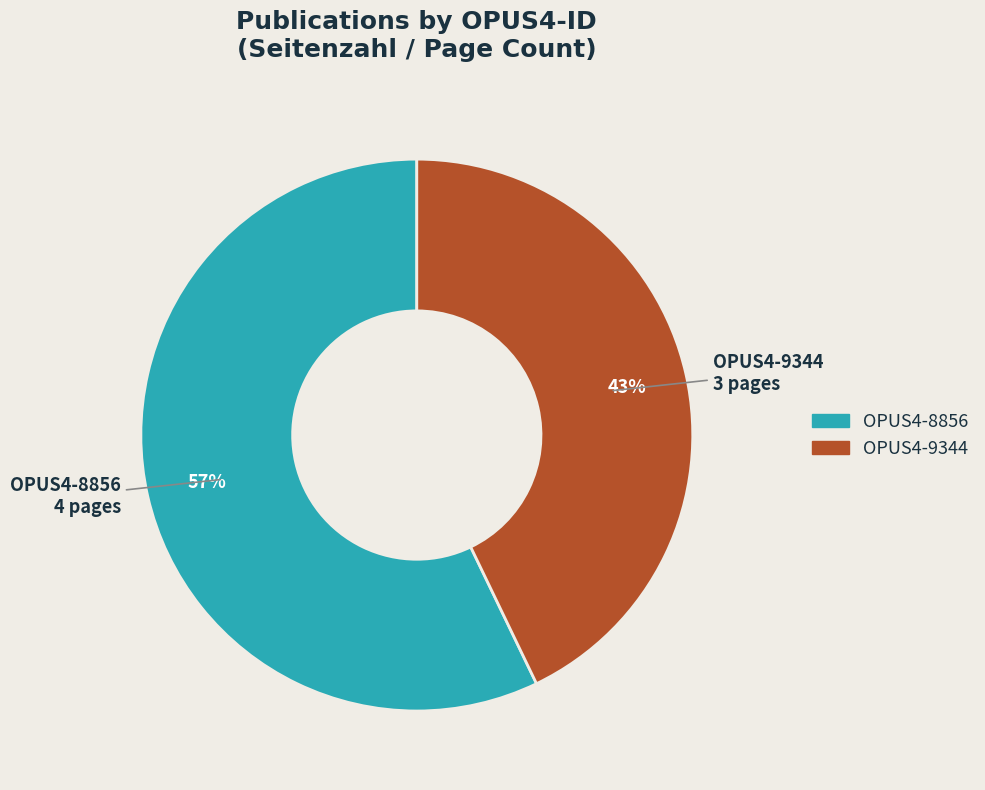

Is the sum of OPUS4-8856 and OPUS4-9344 greater than half?

Yes